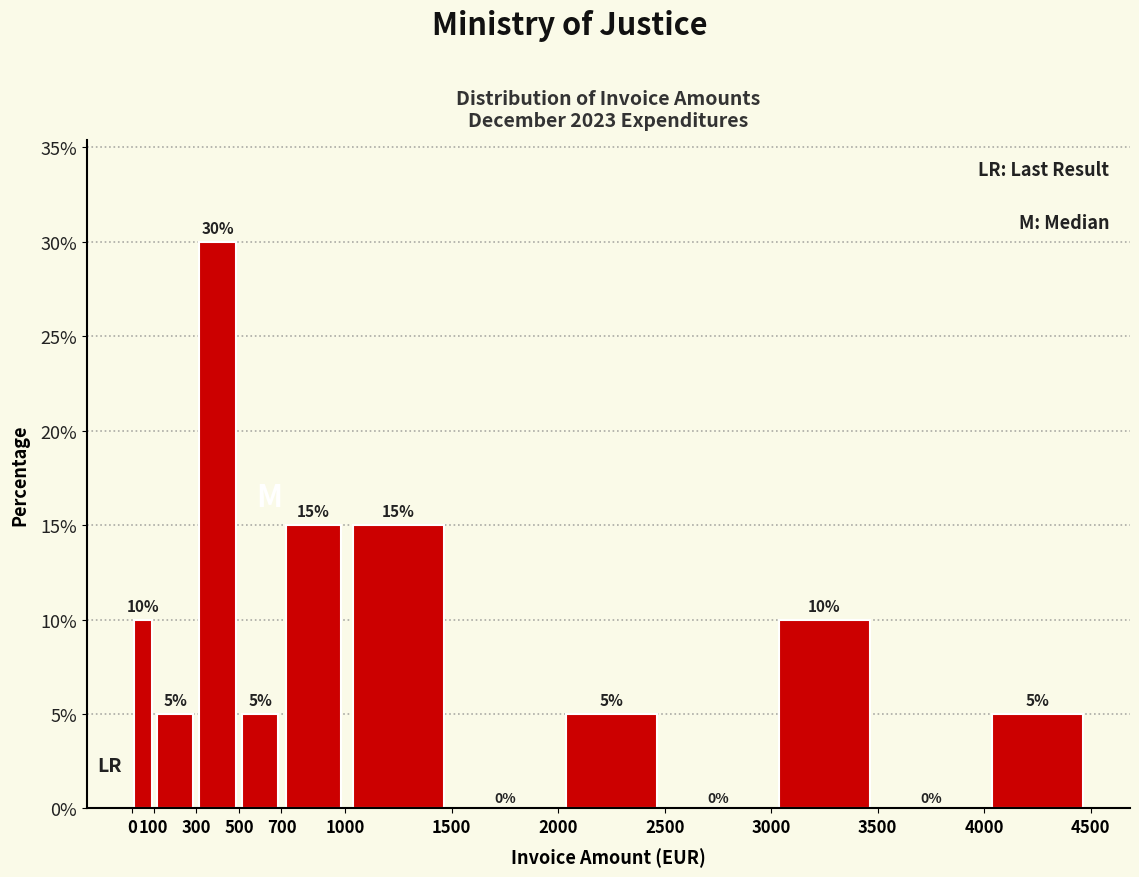

What is the height of the bar covering 700 to 1000 on the x-axis?

15